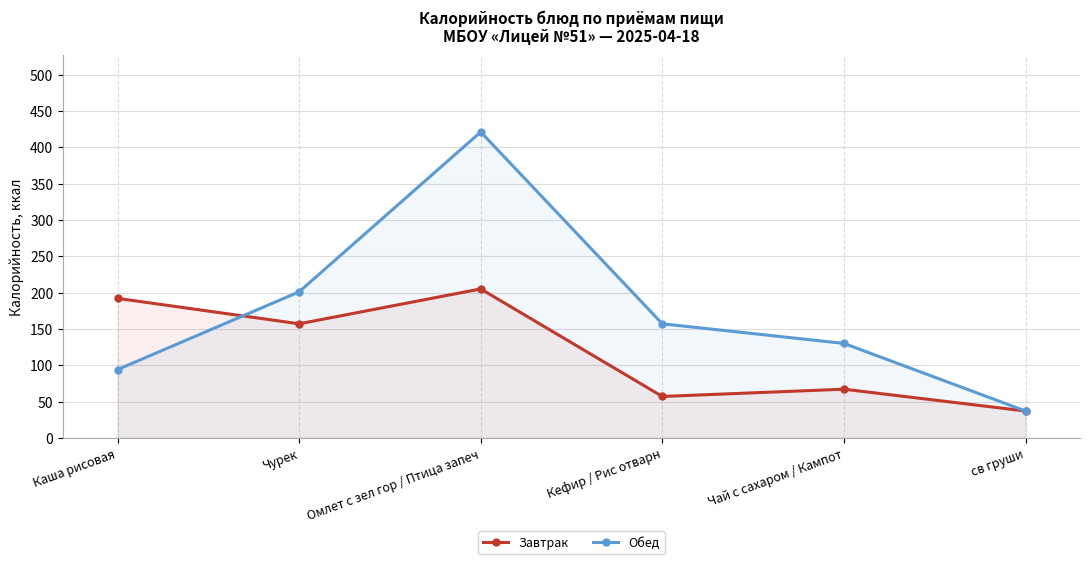

What position from the left is Кефир / Рис отварн?

4